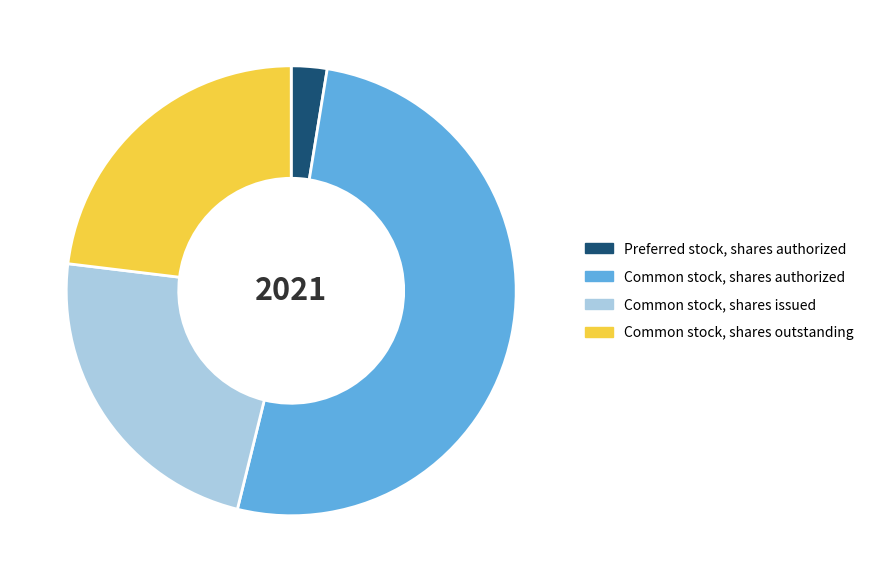

How many segments does this pie chart have?

4